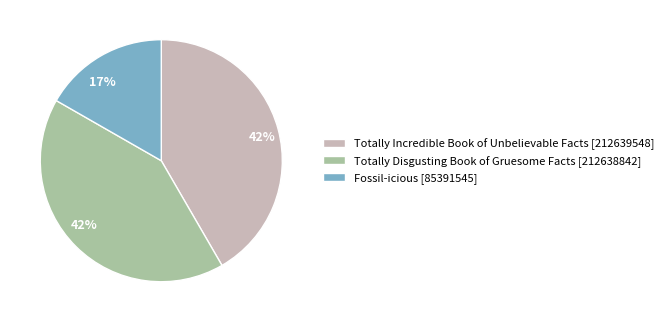

To the nearest percent, what is the combined percentage of Fossil-icious and Totally Disgusting Book of Gruesome Facts?

58%